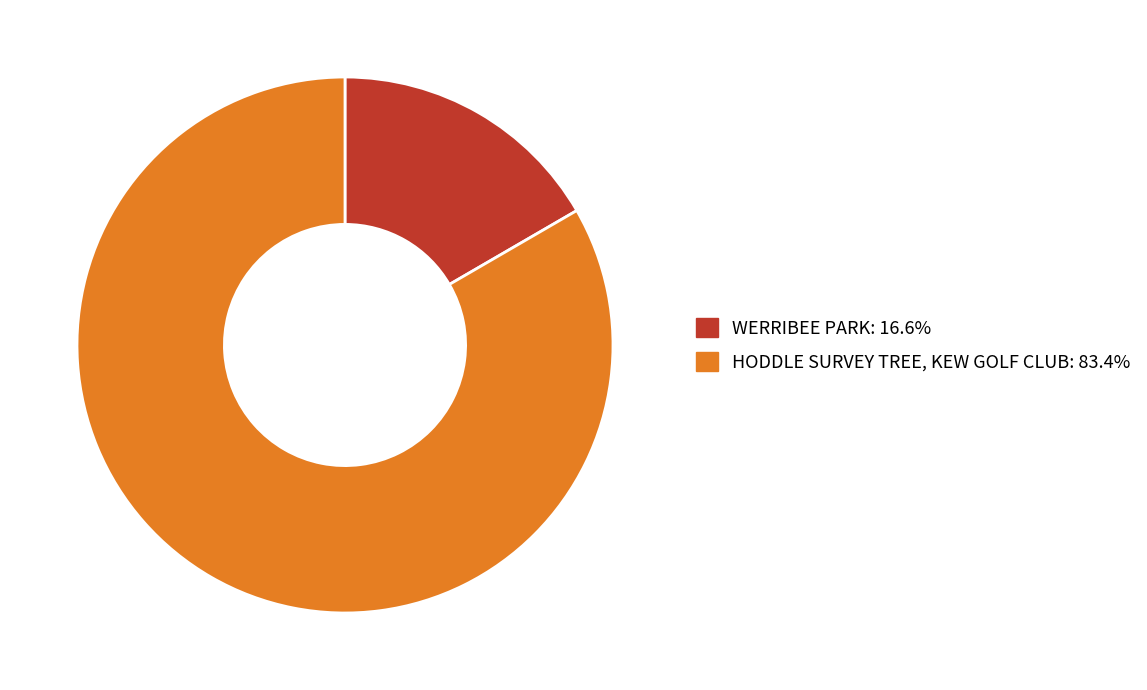

Do HODDLE SURVEY TREE, KEW GOLF CLUB: 83.4% and WERRIBEE PARK: 16.6% together represent more than half of the pie?

Yes